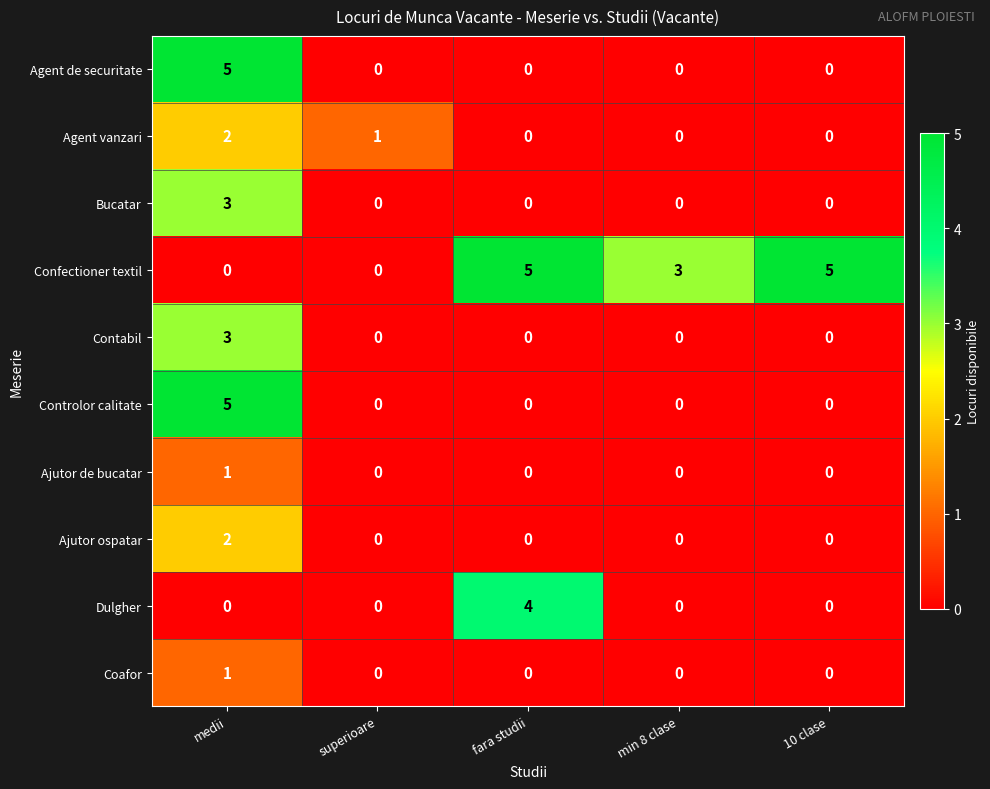

Between fara studii and 10 clase, which series saw the biggest shift?

Dulgher